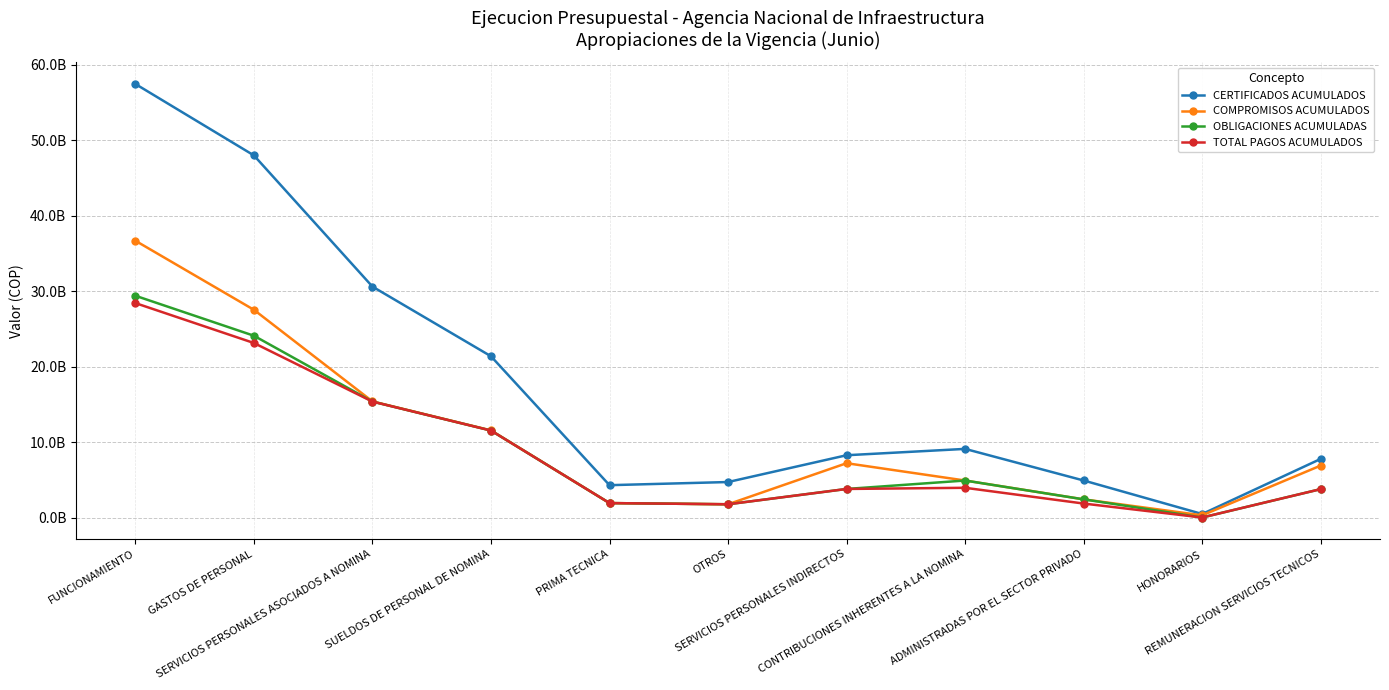

What are all the series names shown in the legend?

CERTIFICADOS ACUMULADOS, COMPROMISOS ACUMULADOS, OBLIGACIONES ACUMULADAS, TOTAL PAGOS ACUMULADOS